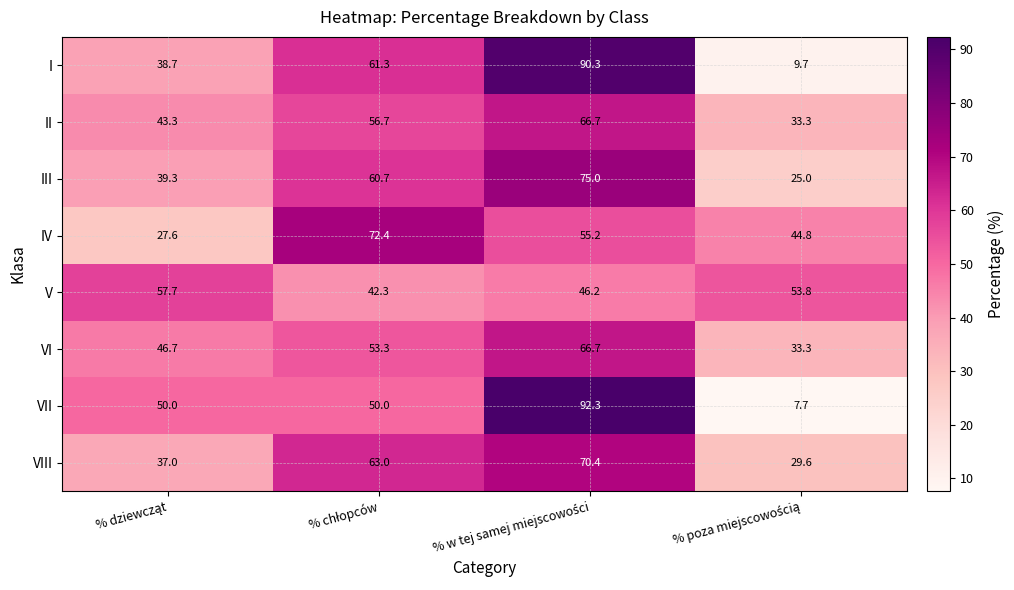

What is the difference between the second highest and minimum values in the VI series?

20.0